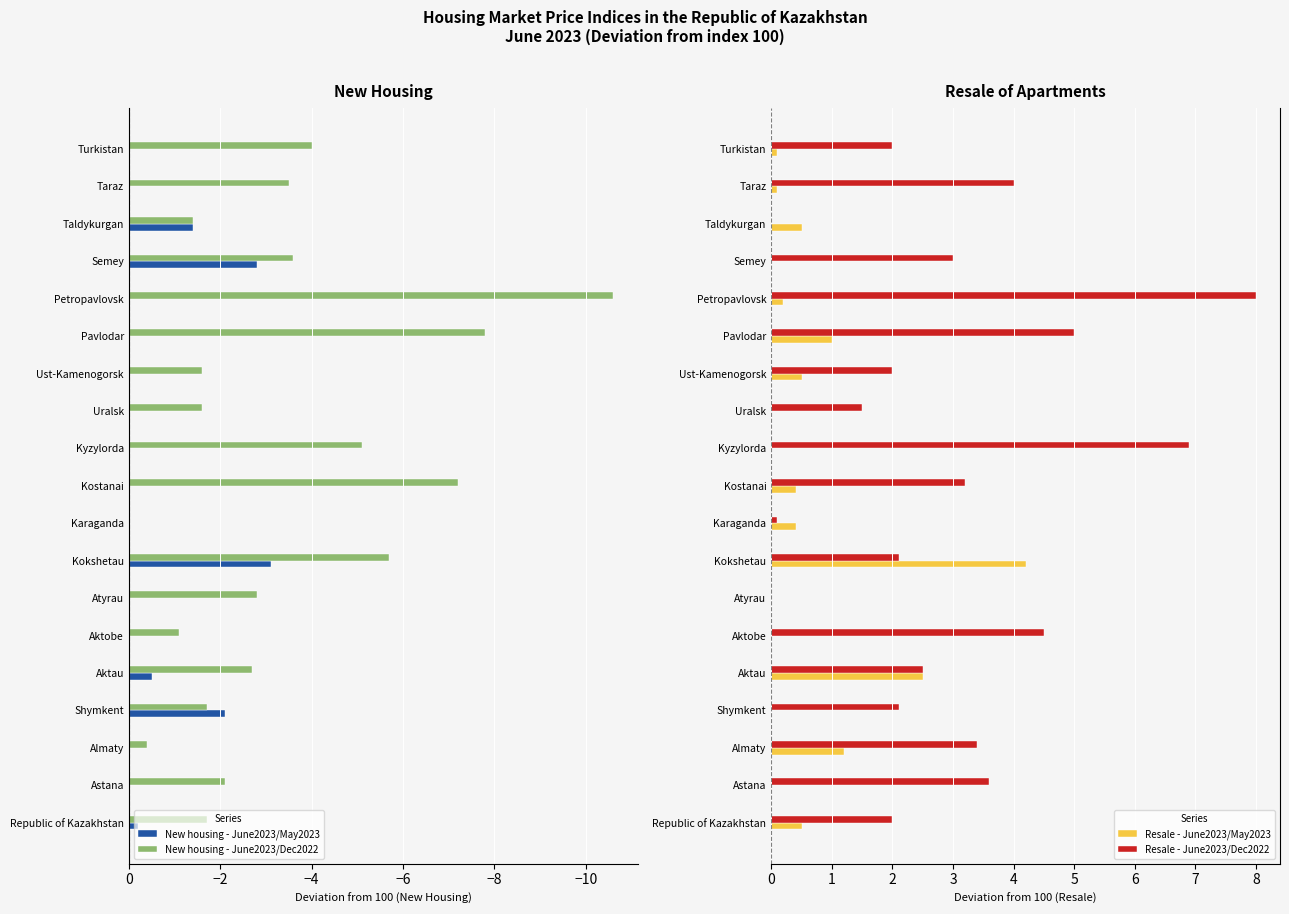

What is the value of the Resale - June2023/May2023 bar at the 1st from the left?

0.5